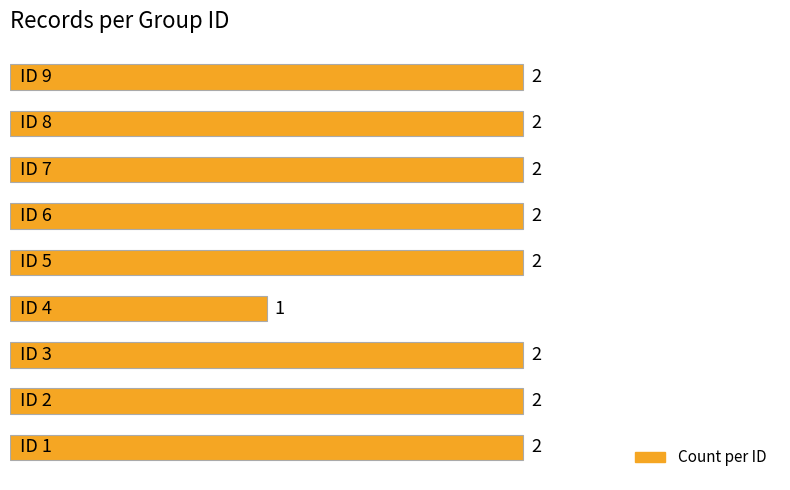

Count the values in the range 2 to 3.

8